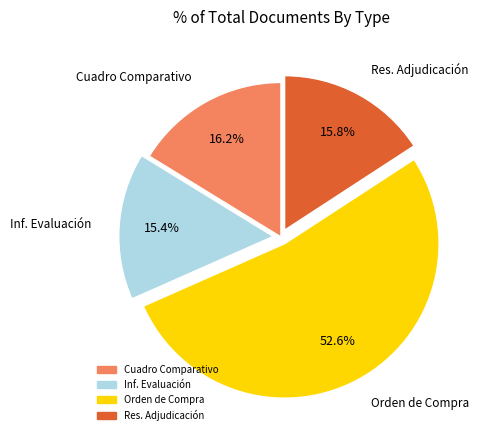

Between Orden de Compra and Res. Adjudicación, which is larger?

Orden de Compra